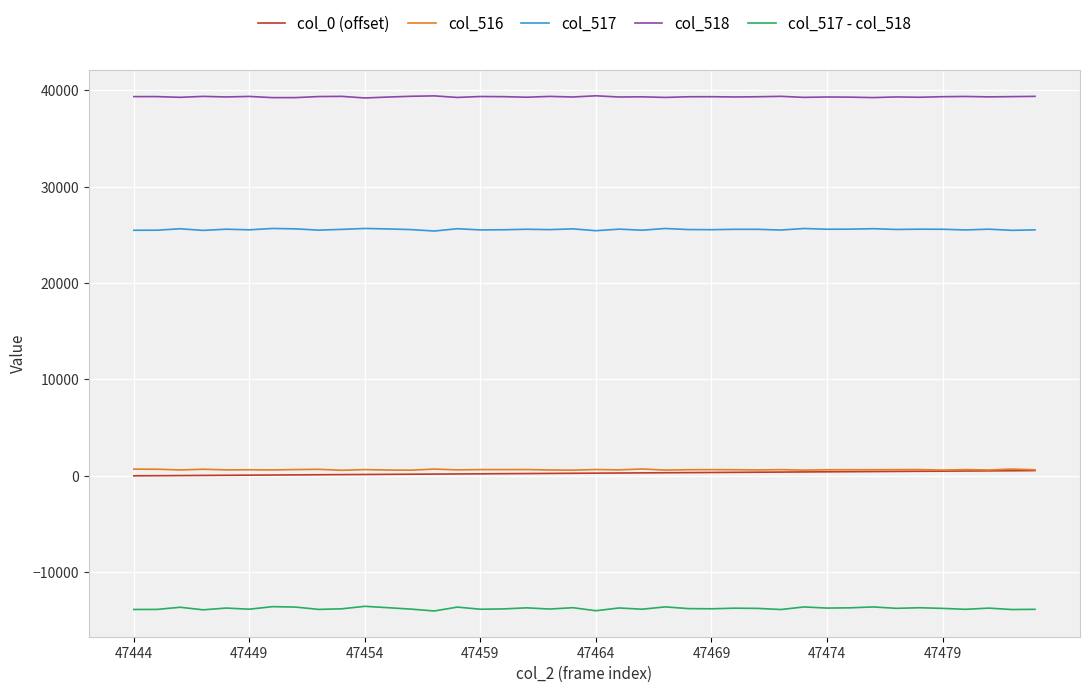

What is the difference between the maximum and second lowest values in the col_517 series?

232.0